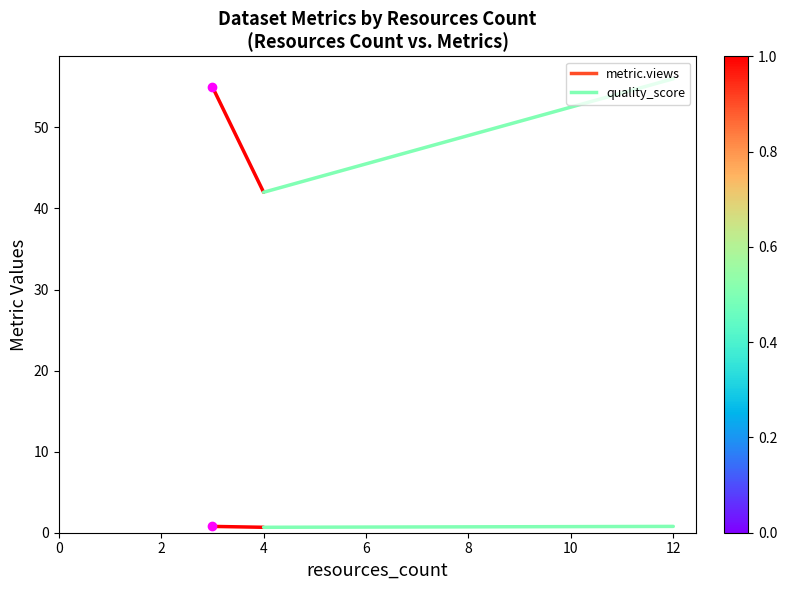

How many distinct data groups are displayed?

2